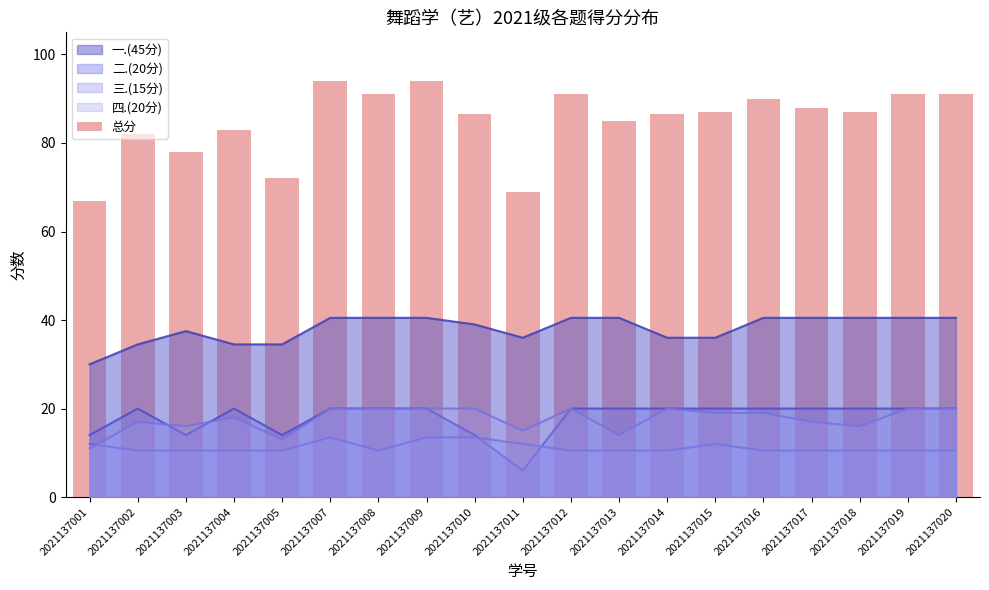

Which has a higher value, 2021137014 or 2021137007?

2021137007